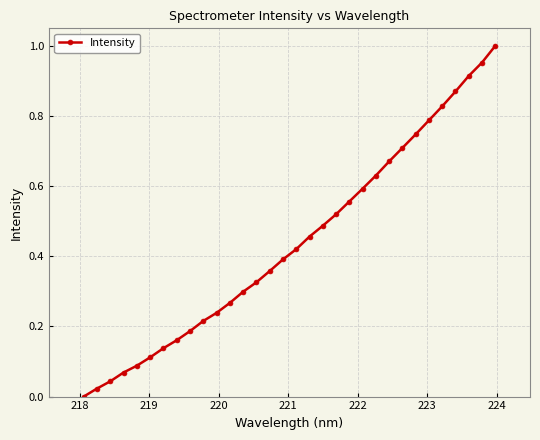

What is the sum of all values?

14.1